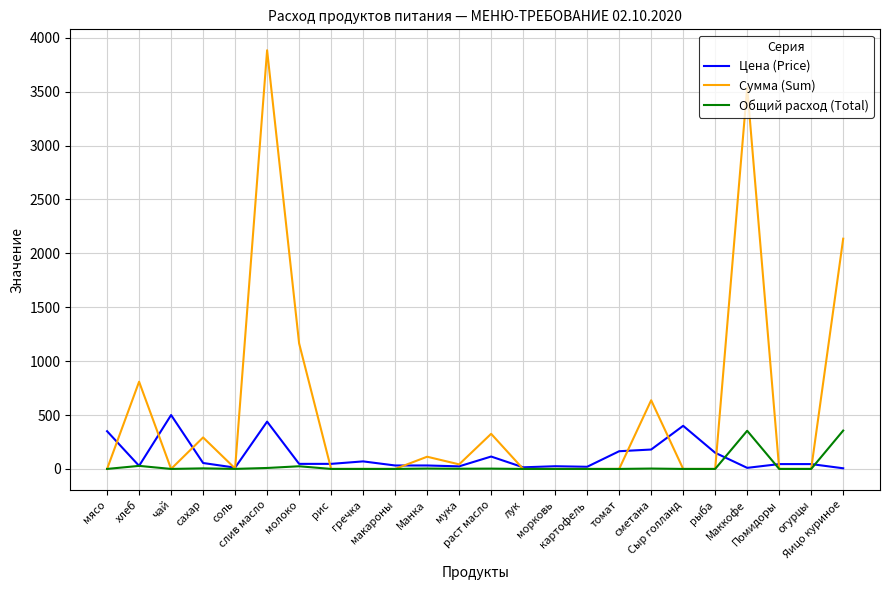

What is the difference between the maximum and second lowest values in the Цена (Price) series?

490.0